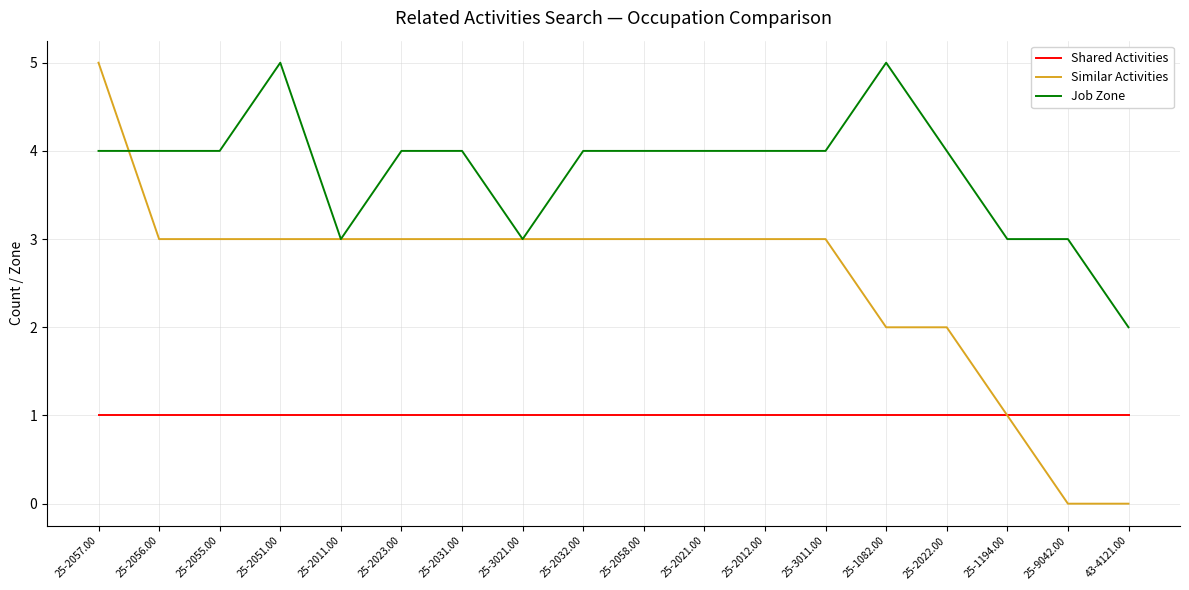

What is the total value across all series at 25-3011.00?

8